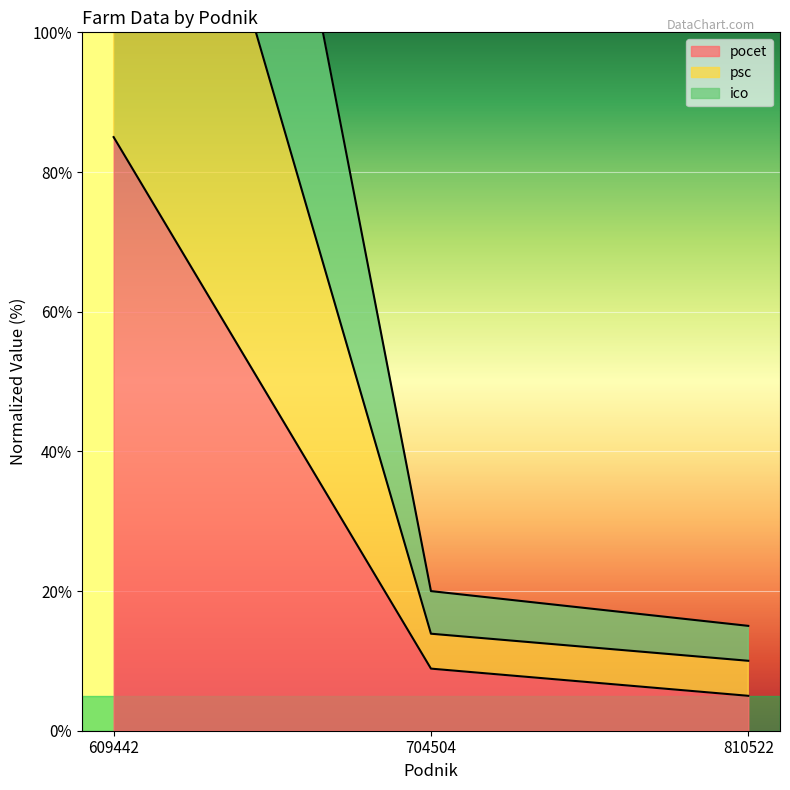

True or false: pocet has a value of 8.9 at 704504.

True